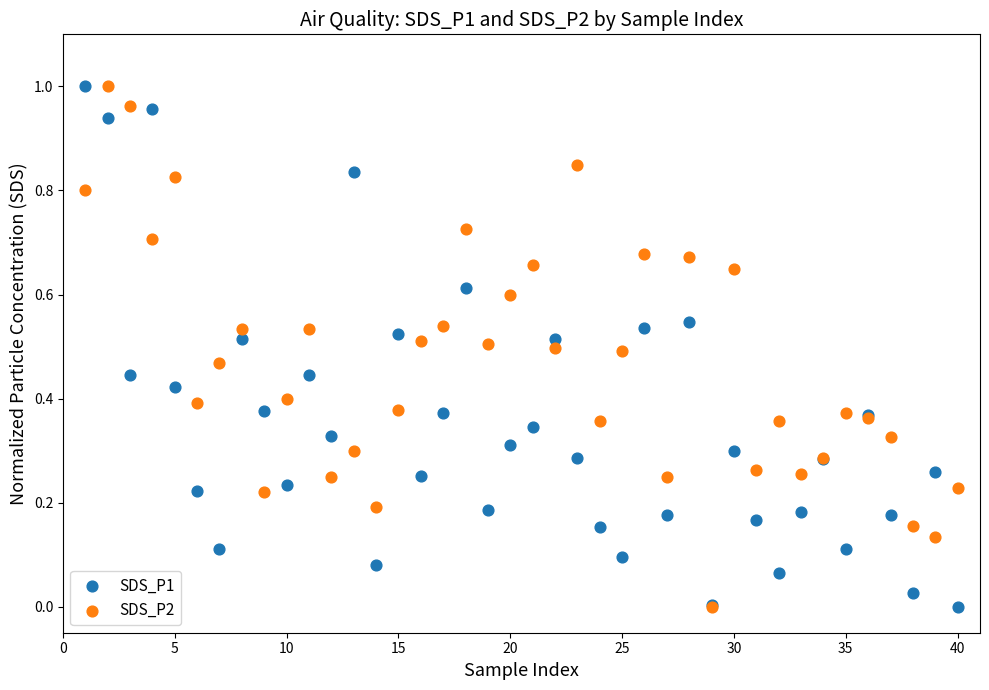

What are all the series names shown in the legend?

SDS_P1, SDS_P2